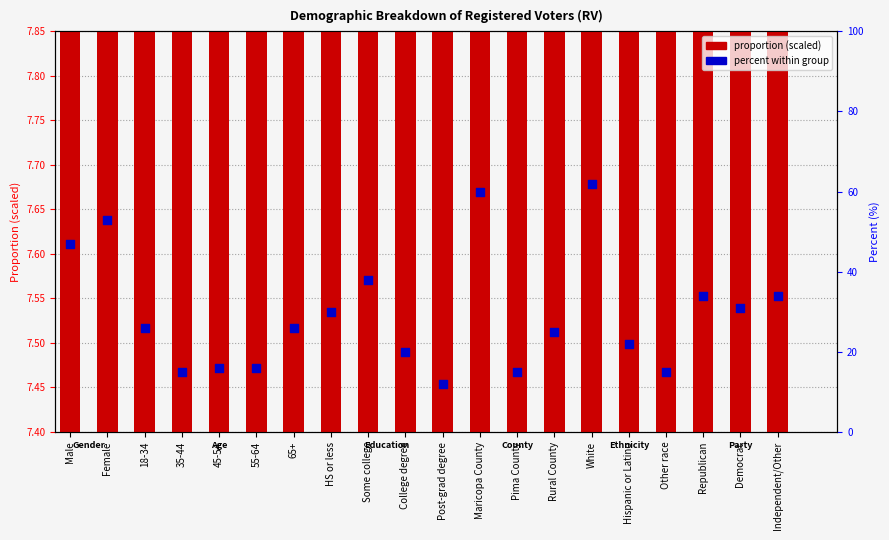

Which series has the largest Y range (max minus min)?

percent within group